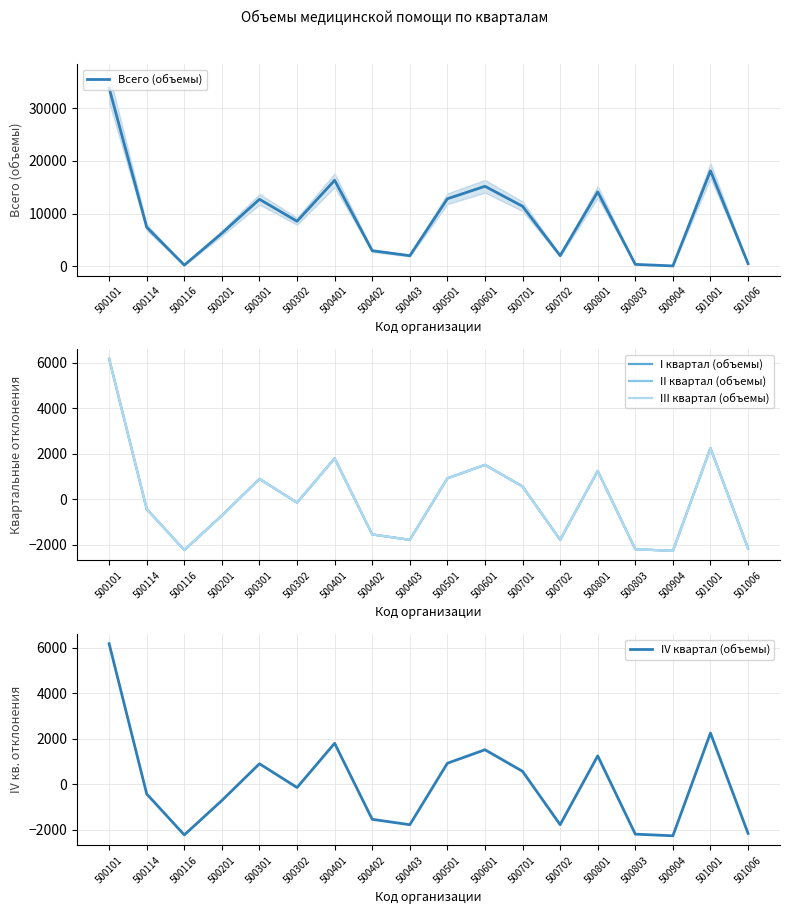

Count the number of categories in the chart.

18